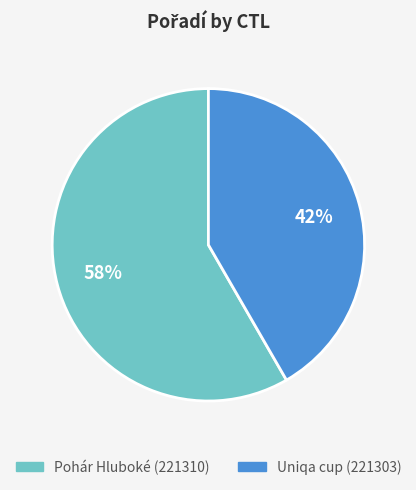

How many segments does this pie chart have?

2